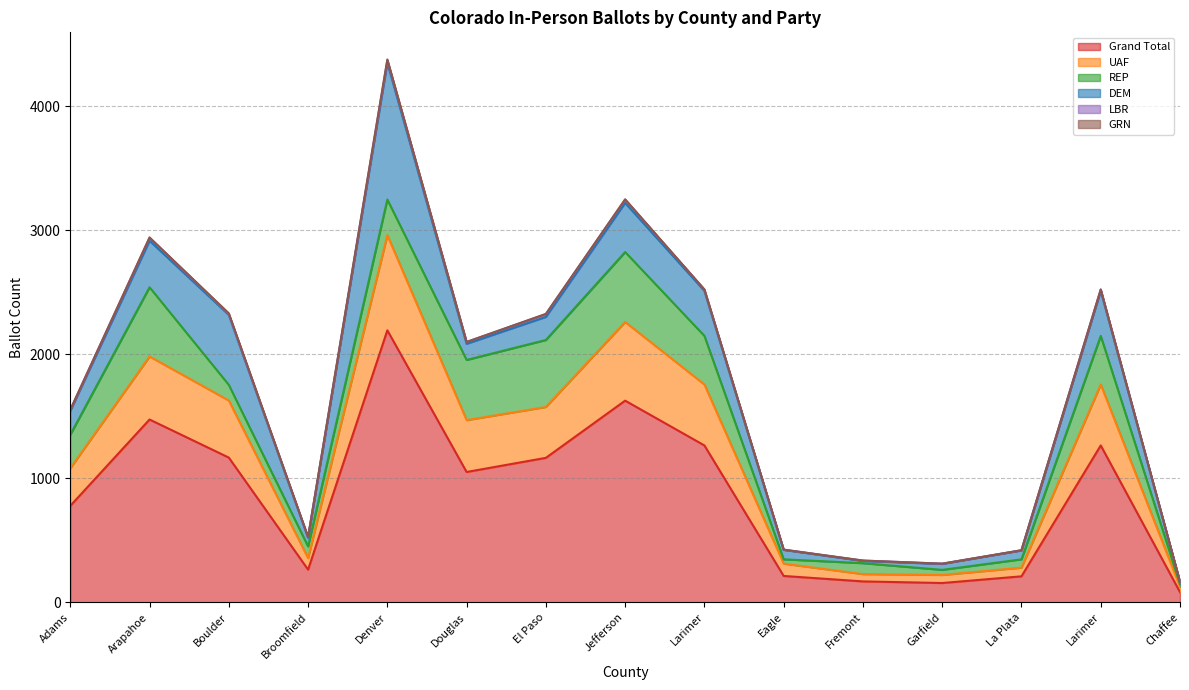

List the series in order of their peak value, lowest first.

GRN, LBR, REP, UAF, DEM, Grand Total